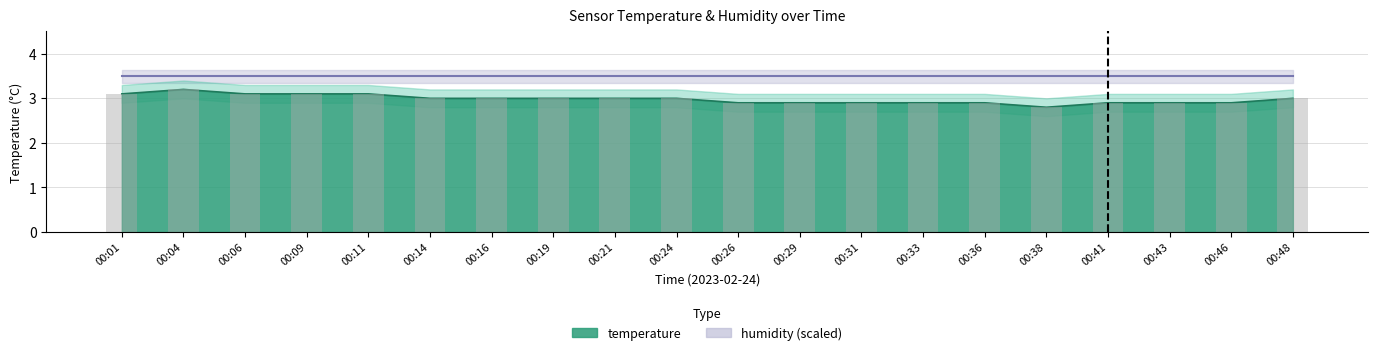

Which series changed the most between 00:24 and 00:31?

temperature